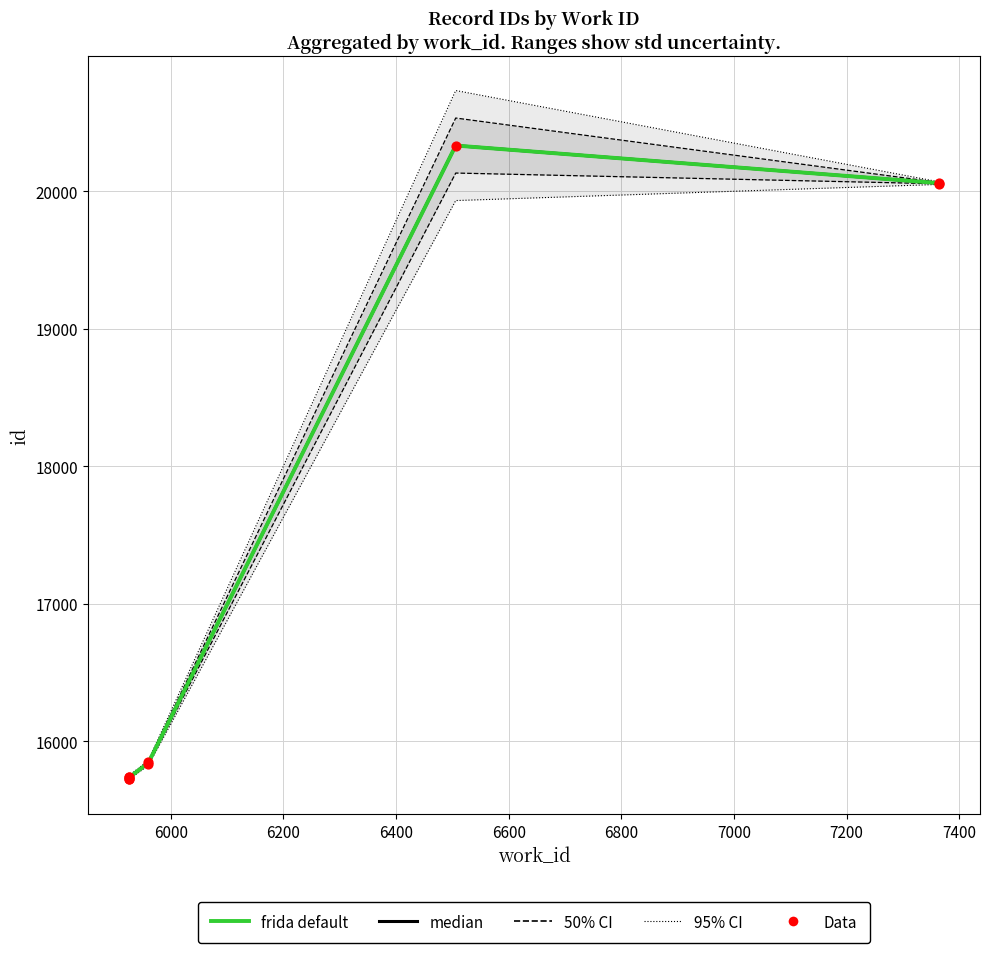

Which has a higher value, 5925 or 6506?

6506